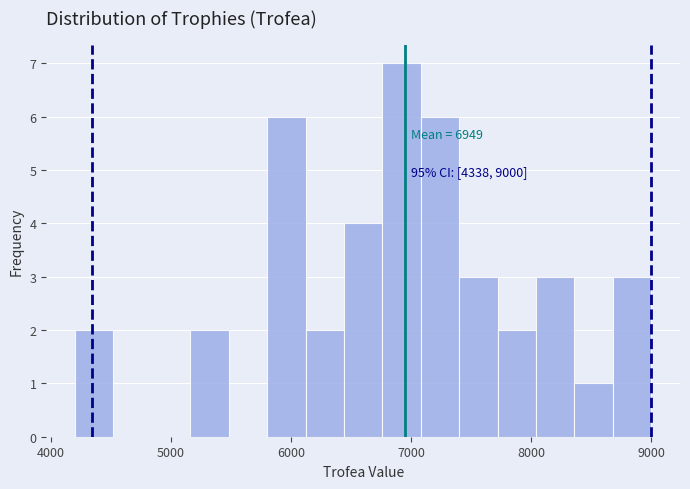

Around what value on the x-axis is the tallest bar? Give the approximate position of its centre, as read against the axis.

6900